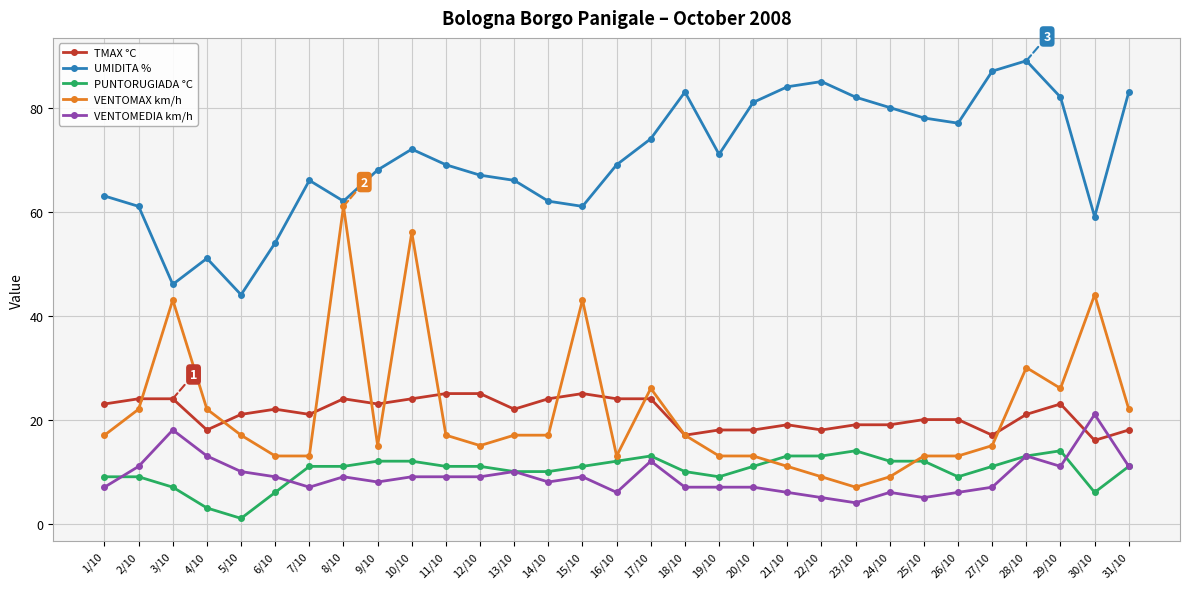

What is the average value of the PUNTORUGIADA °C series?

10